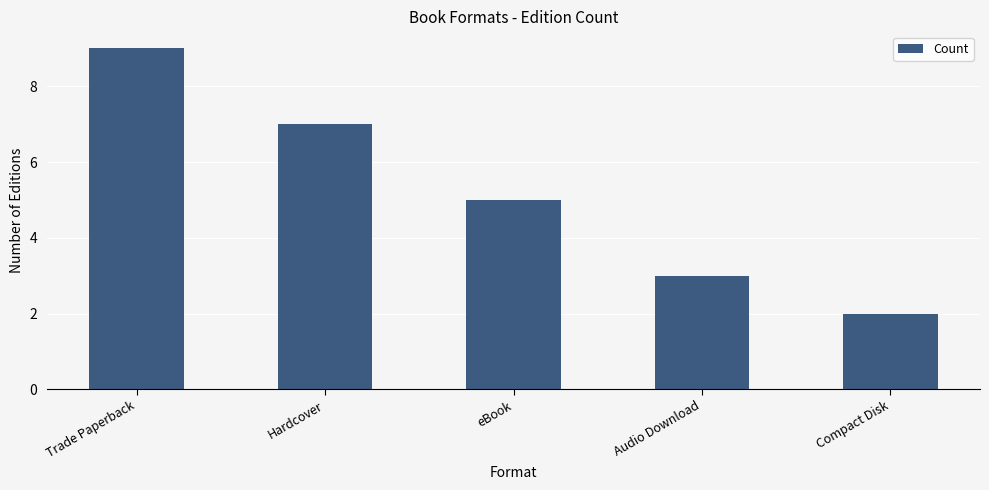

What is the label of the 1st bar from the right?

Compact Disk